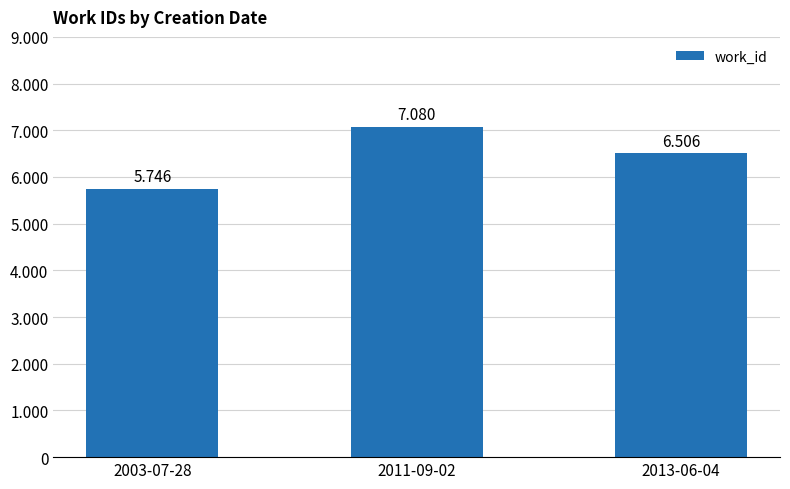

Does the chart contain any negative values?

No